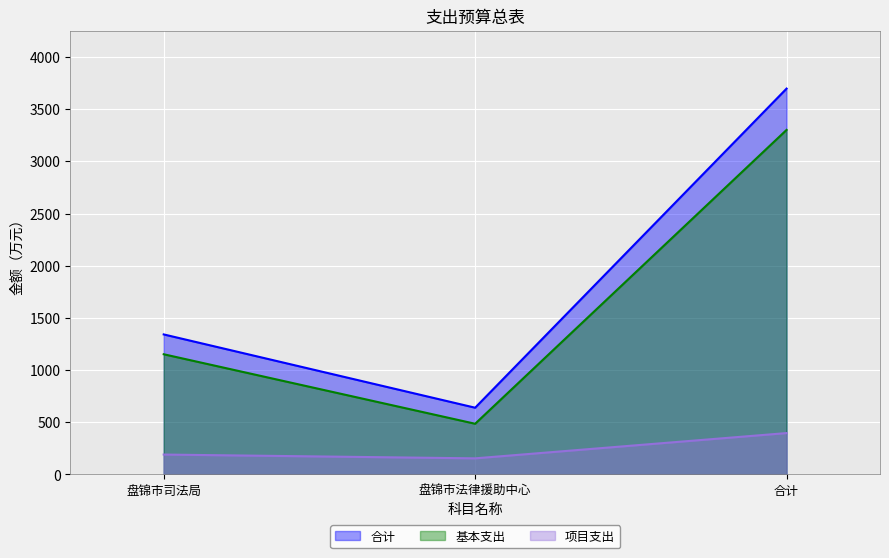

What is the label of the 1st point from the right?

合计